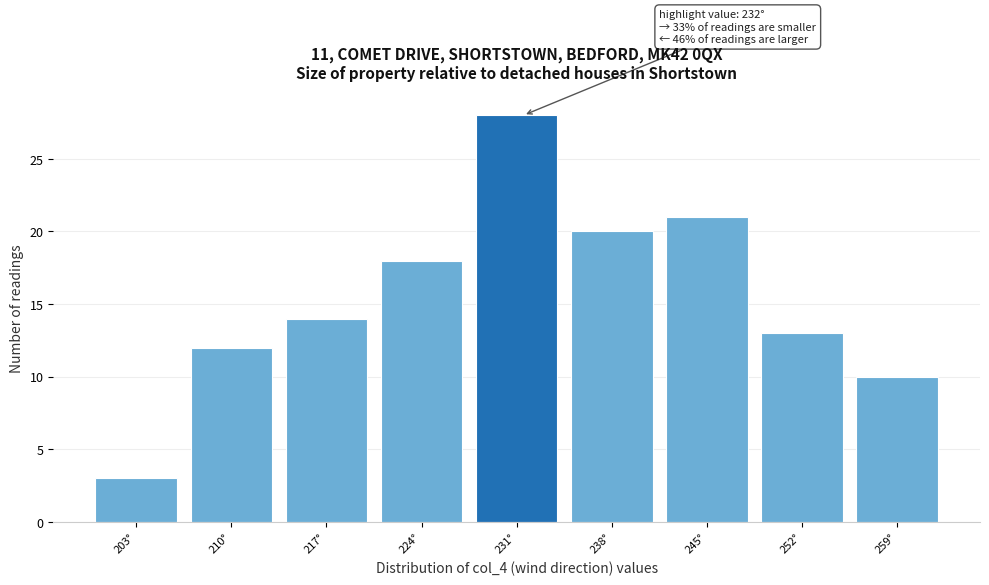

Over which range of the x-axis is the bar tallest?

228 to 235